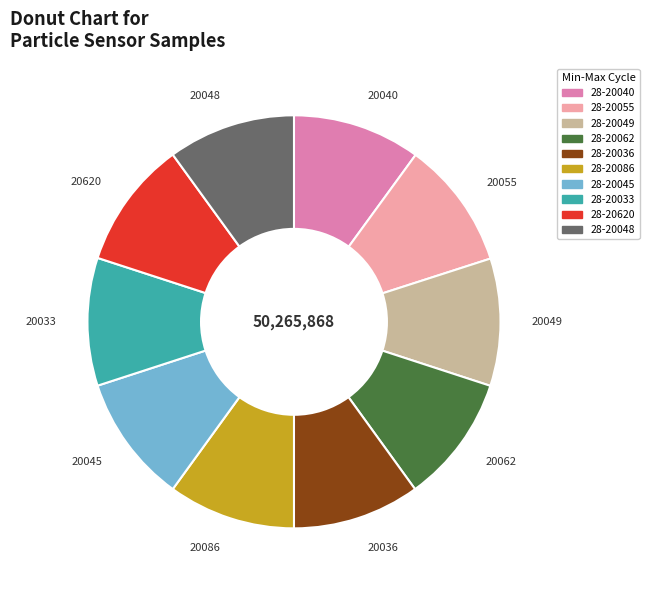

Do 28-20049 and 28-20036 together represent more than half of the pie?

No